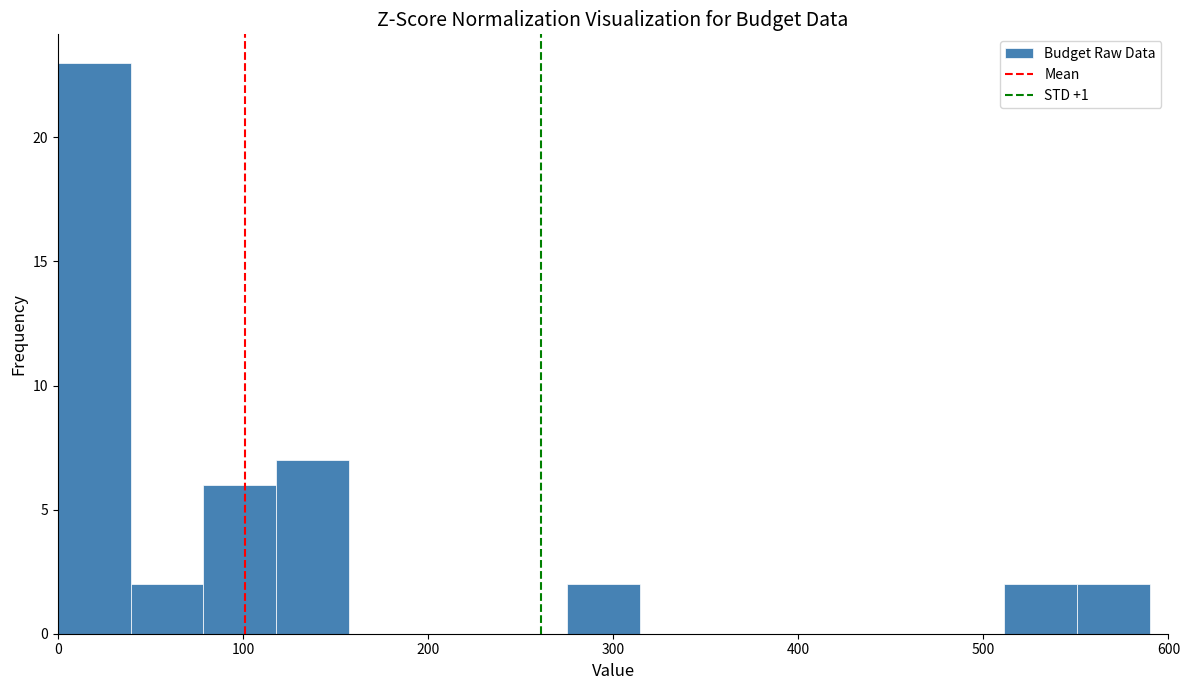

Read against the x-axis, roughly where is the centre of the tallest bar?

20